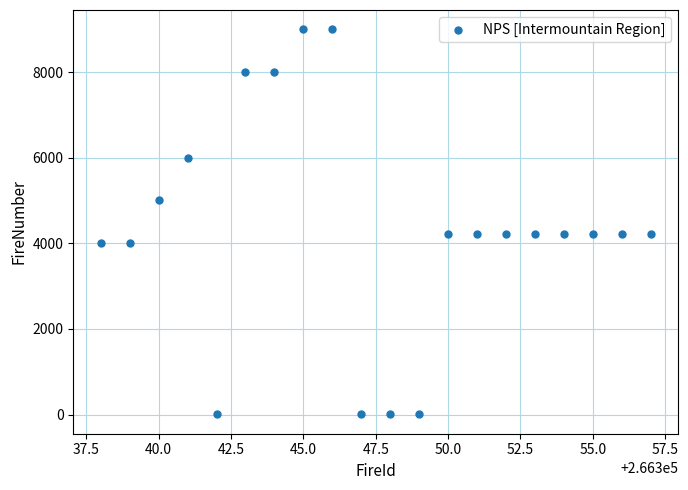

What is the range of X values (max minus min)?

19